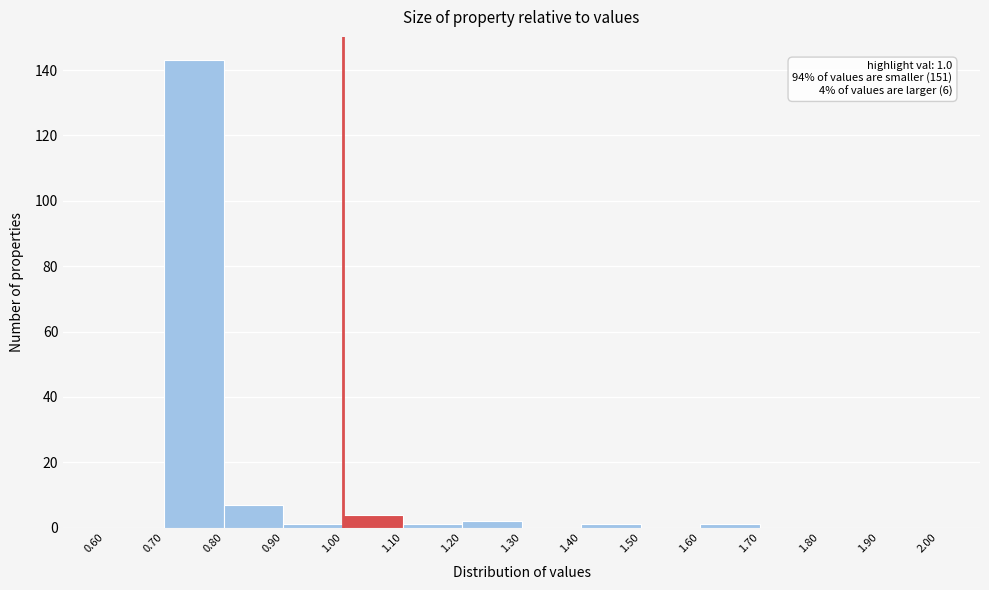

Over which range of the x-axis is the bar tallest?

0.70 to 0.80